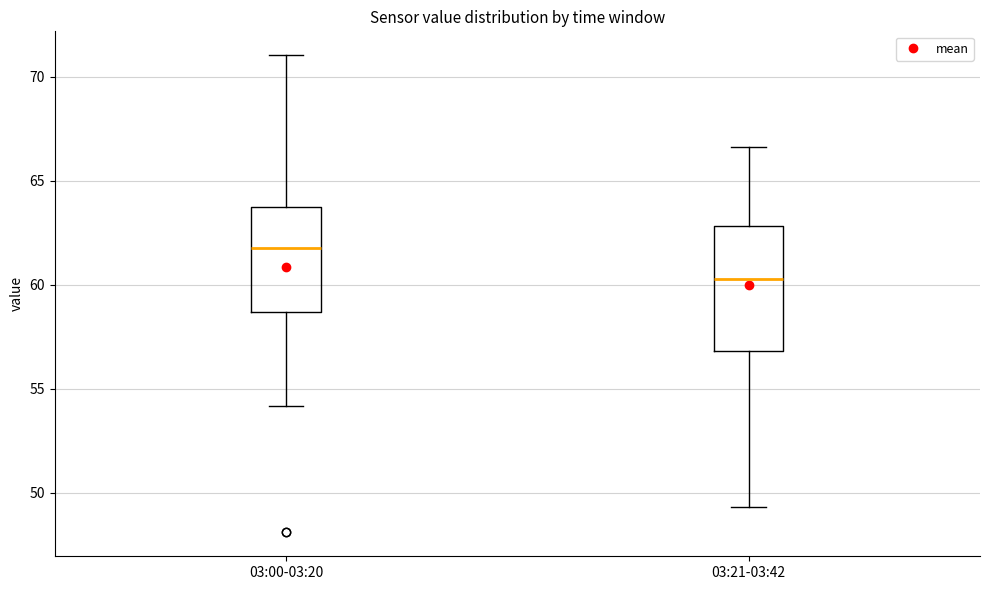

Reading left to right, read every box against the y-axis: the position of its median line, the range the box covers, and the ends of its whiskers. The values are not printed on the chart, so give them approximately, as read against the axis.

03:00-03:20: median 62.0, box 58.5 to 63.5, whiskers 54.0 to 71.0
03:21-03:42: median 60.5, box 57.0 to 63.0, whiskers 49.5 to 66.5